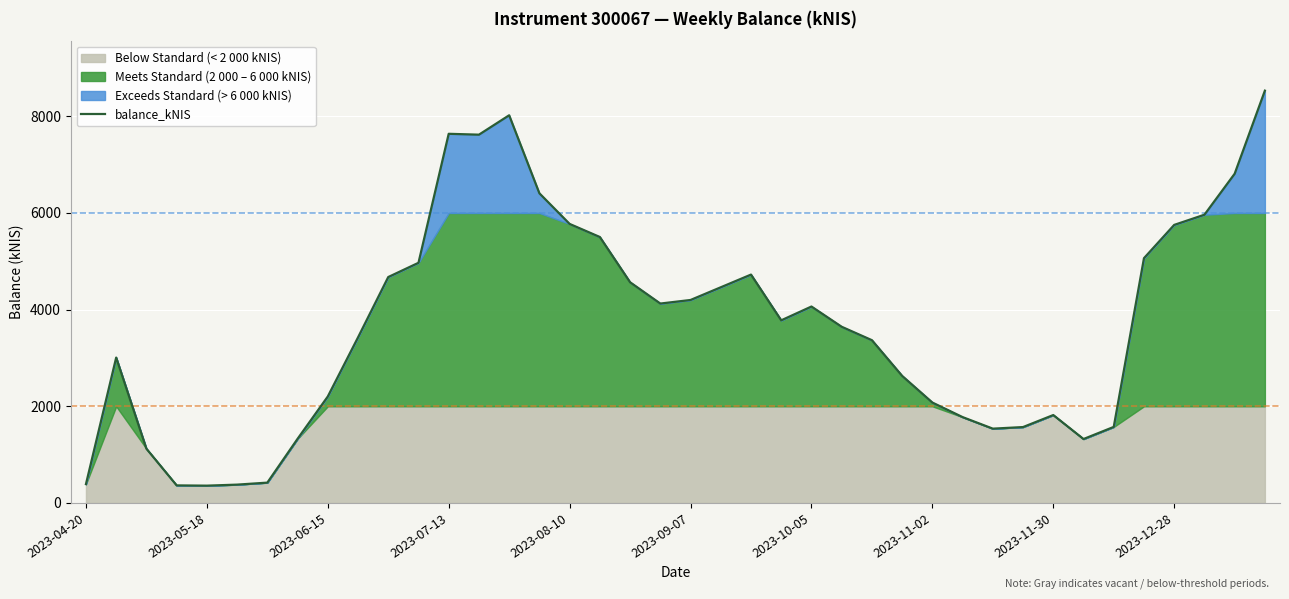

How many points are higher than both their immediate neighbors (excluding endpoints)?

6